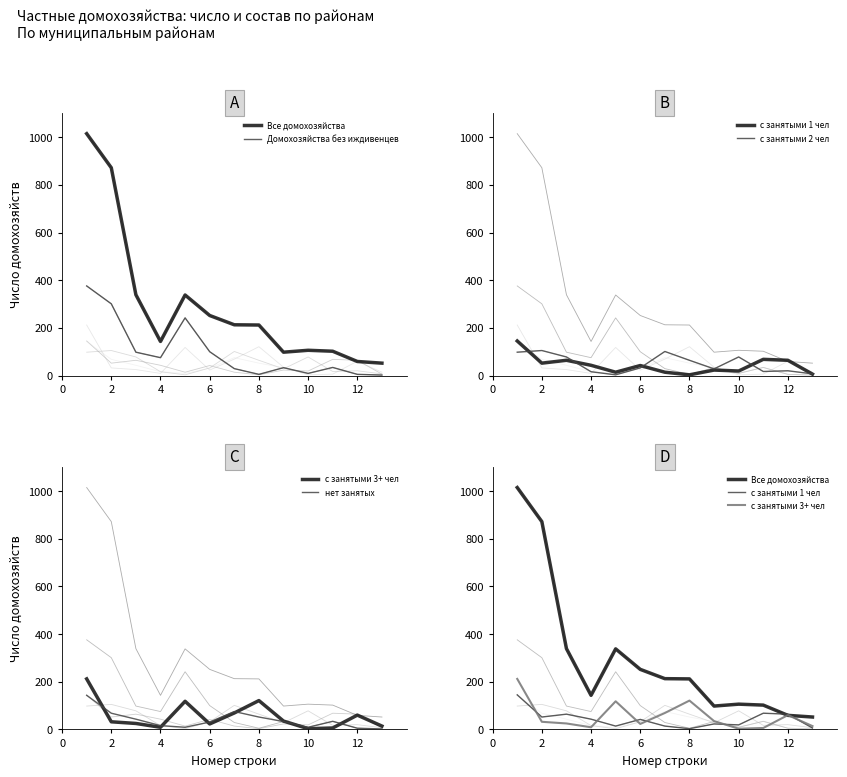

How many lines are shown in the chart?

6